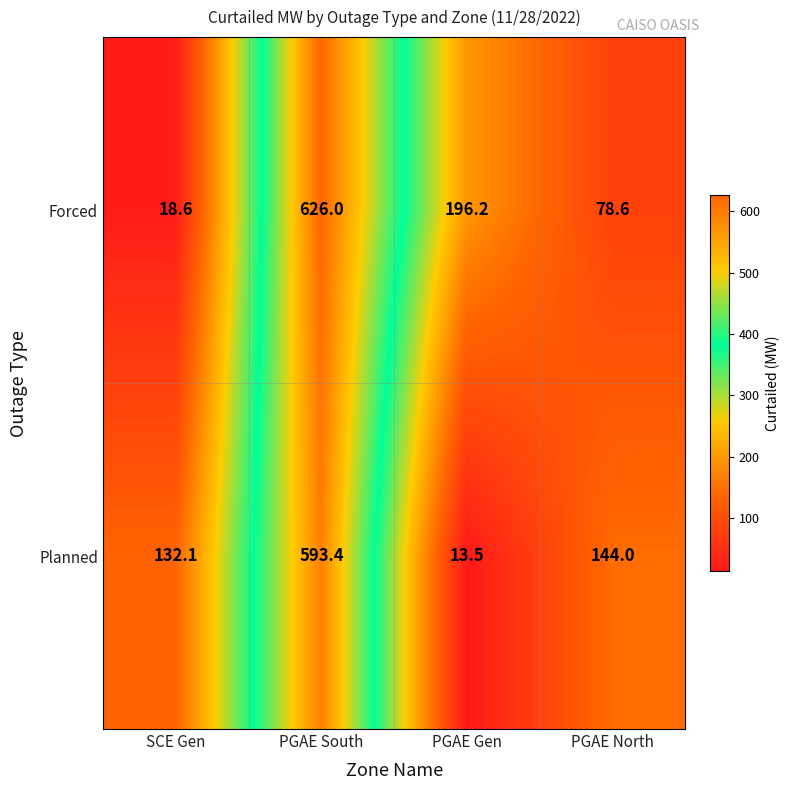

At which category does the chart reach its peak across all series?

PGAE South